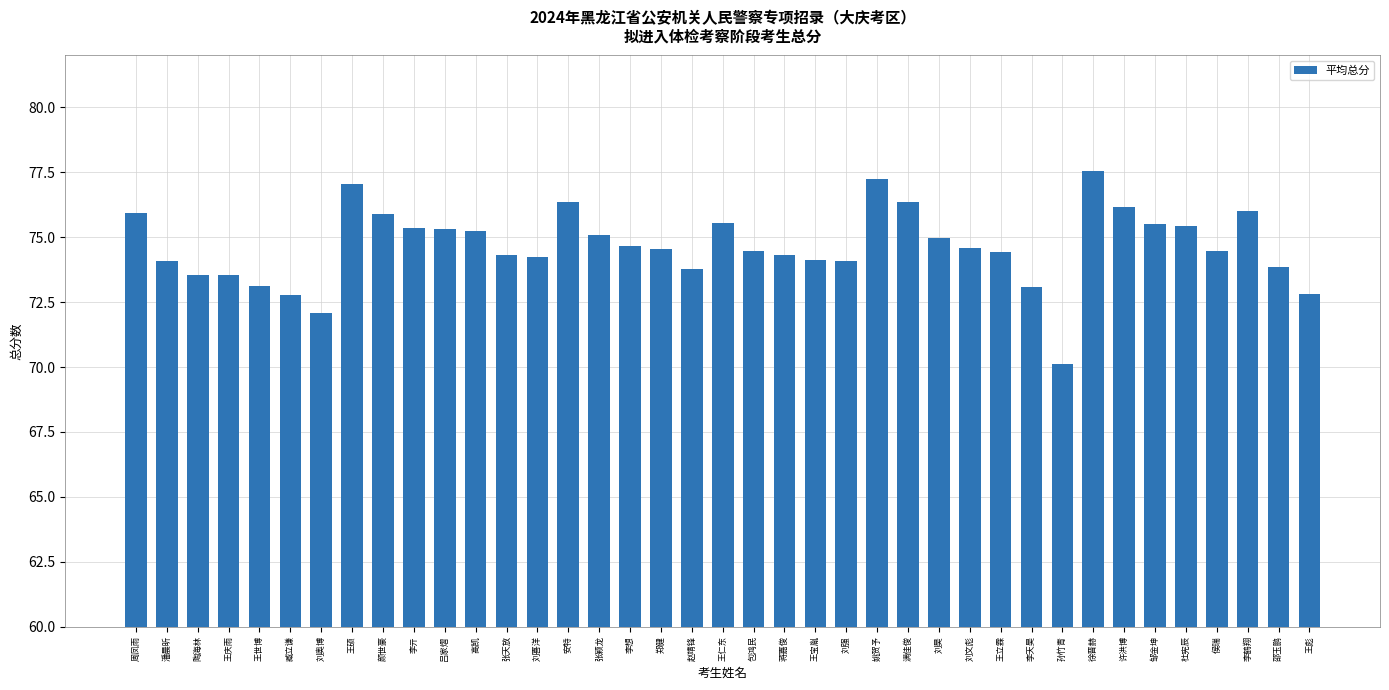

What is the difference between the maximum and minimum values?

7.4